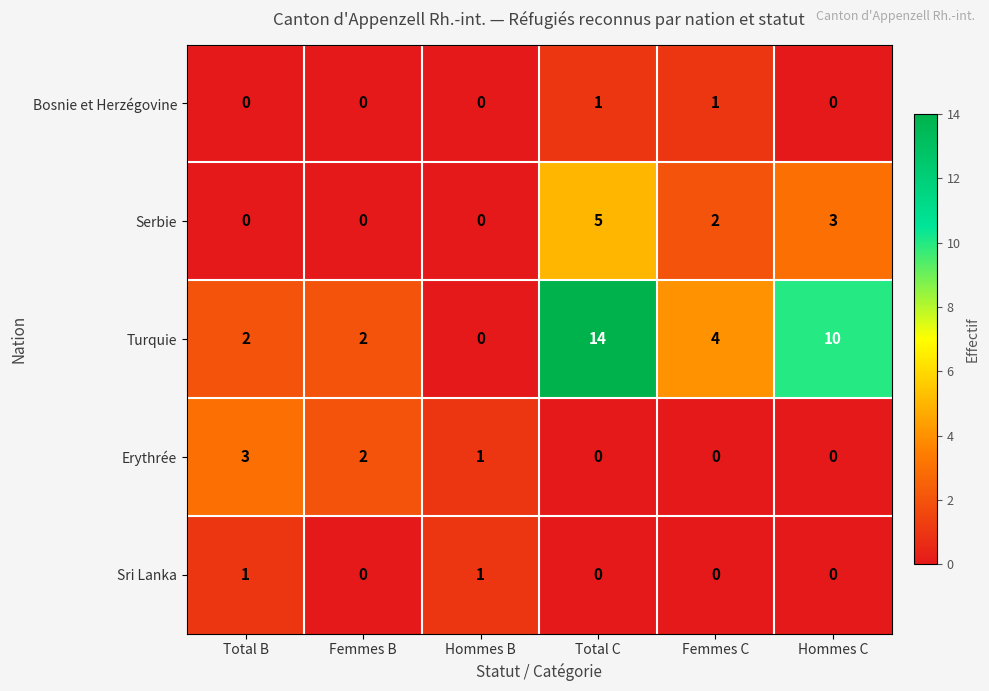

The value of Turquie at Total B is 0. True or false?

False